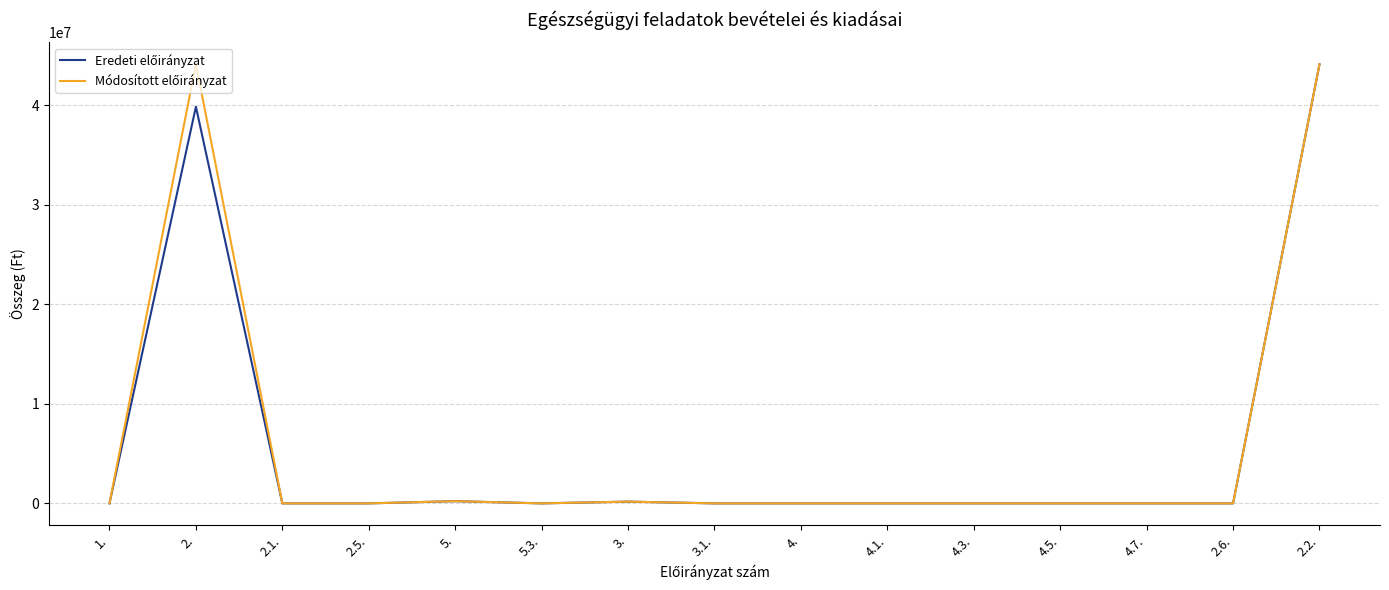

How many series are shown in this chart?

2